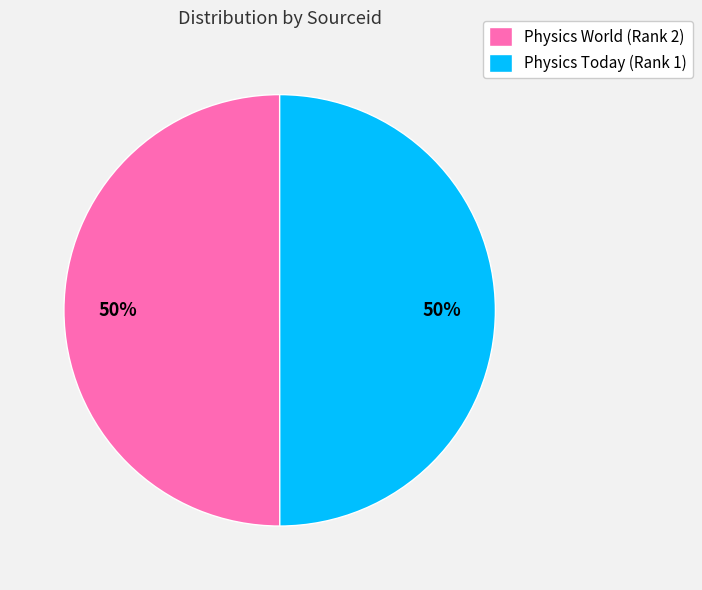

What is the ratio of the value at Physics Today (Rank 1) to the value at Physics World (Rank 2)?

1.0